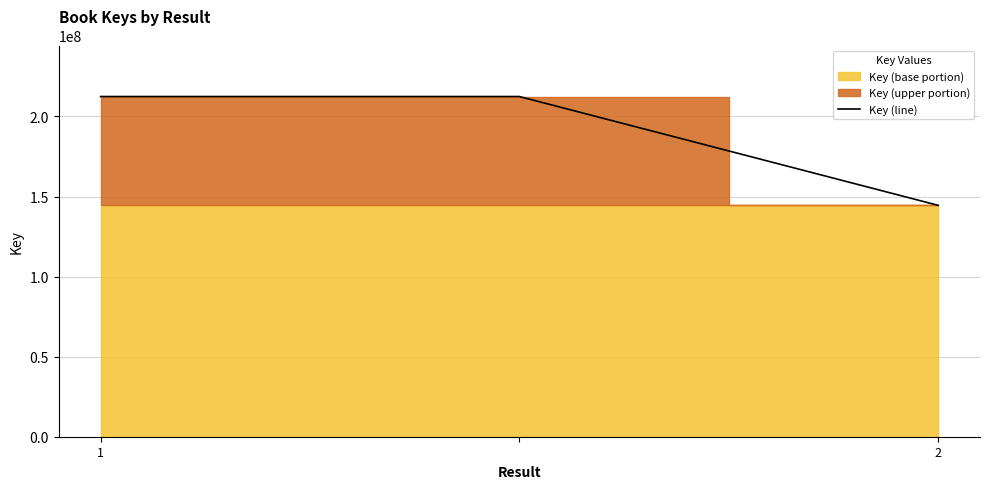

Which category has the lowest value across all series?

2